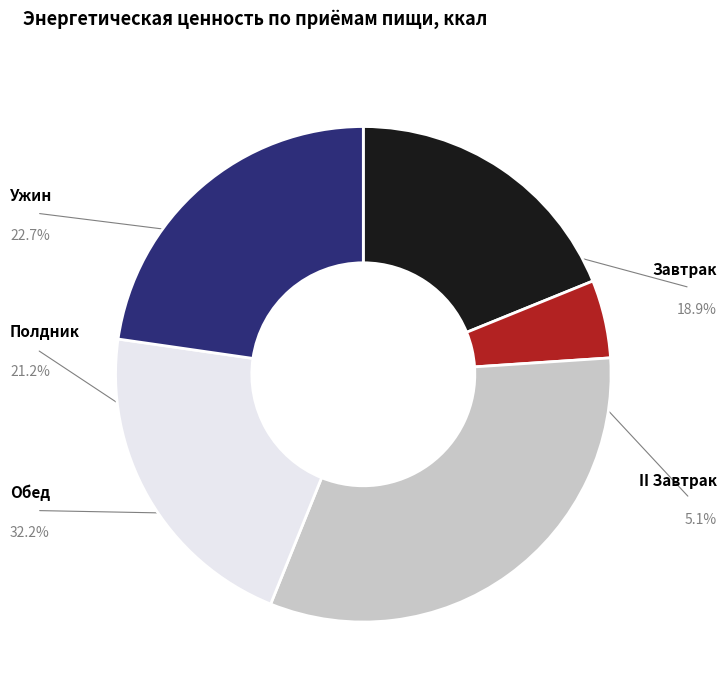

Is Завтрак the majority of the pie?

No